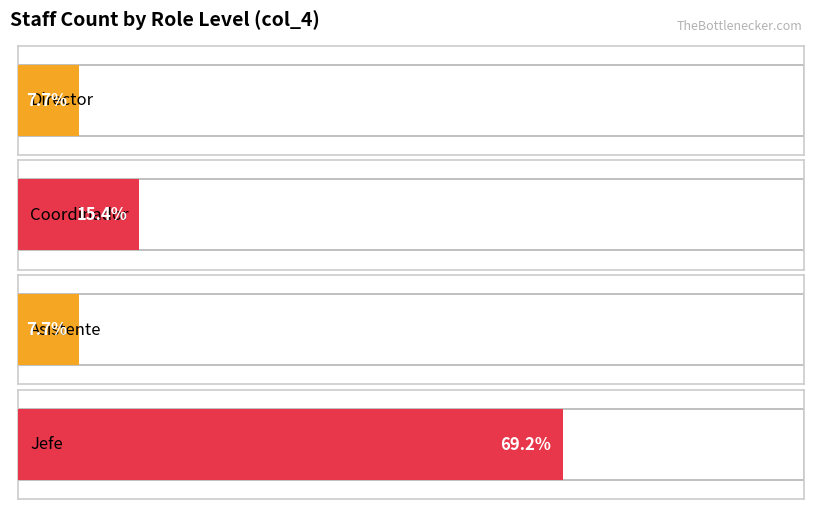

What is the ratio of the value at Asistente to the value at Coordinador?

0.5